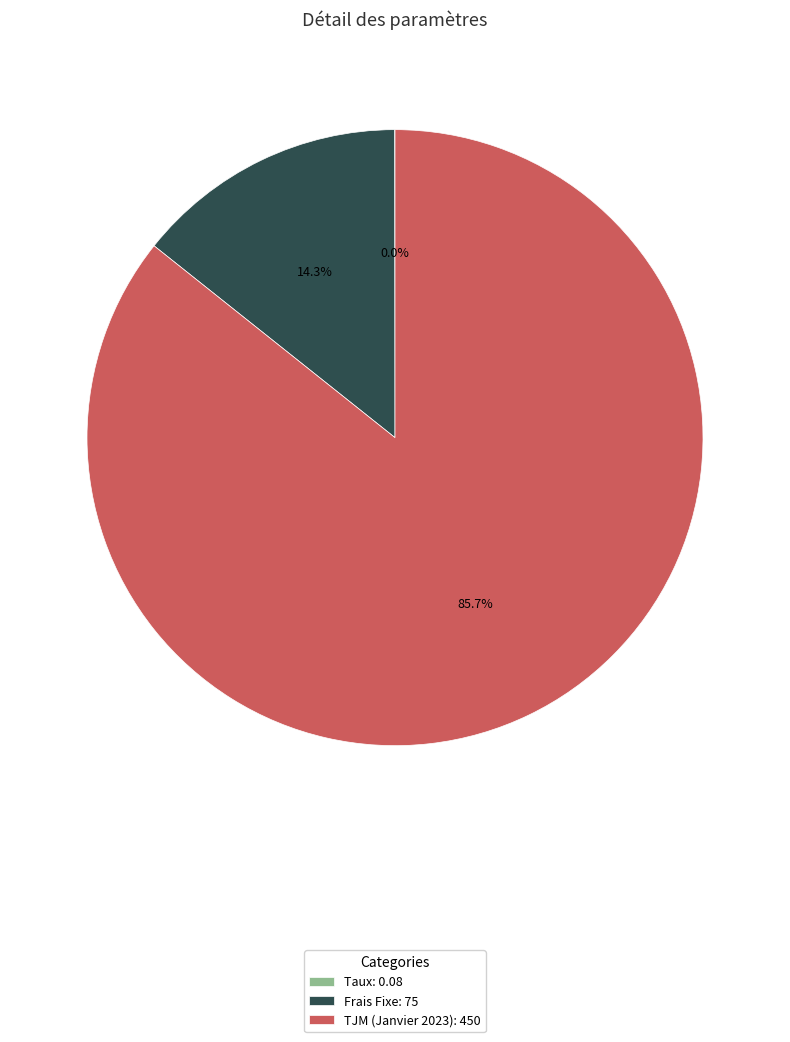

Is there any slice that represents more than half of the pie?

Yes